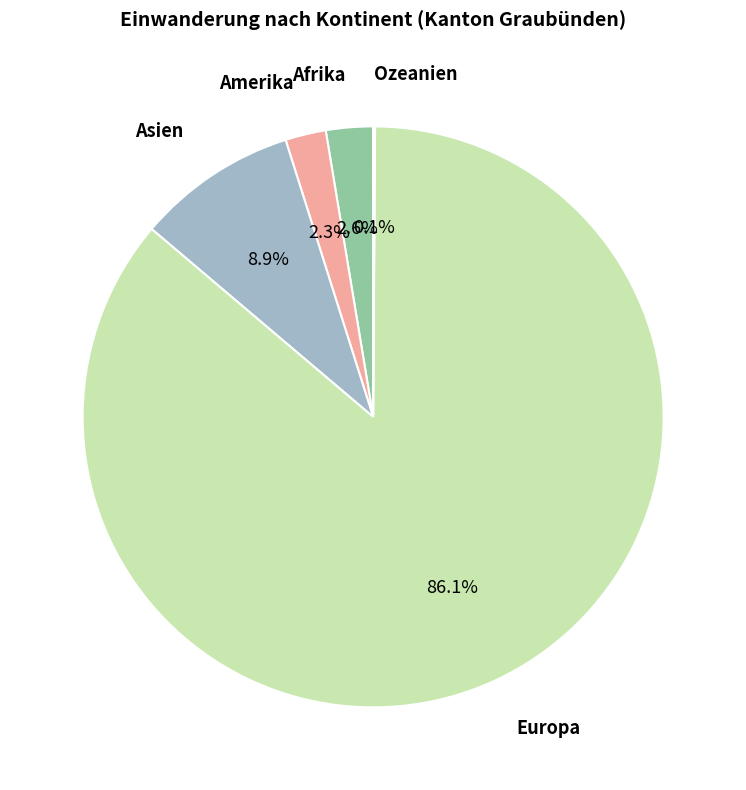

Does any single category account for the majority?

Yes